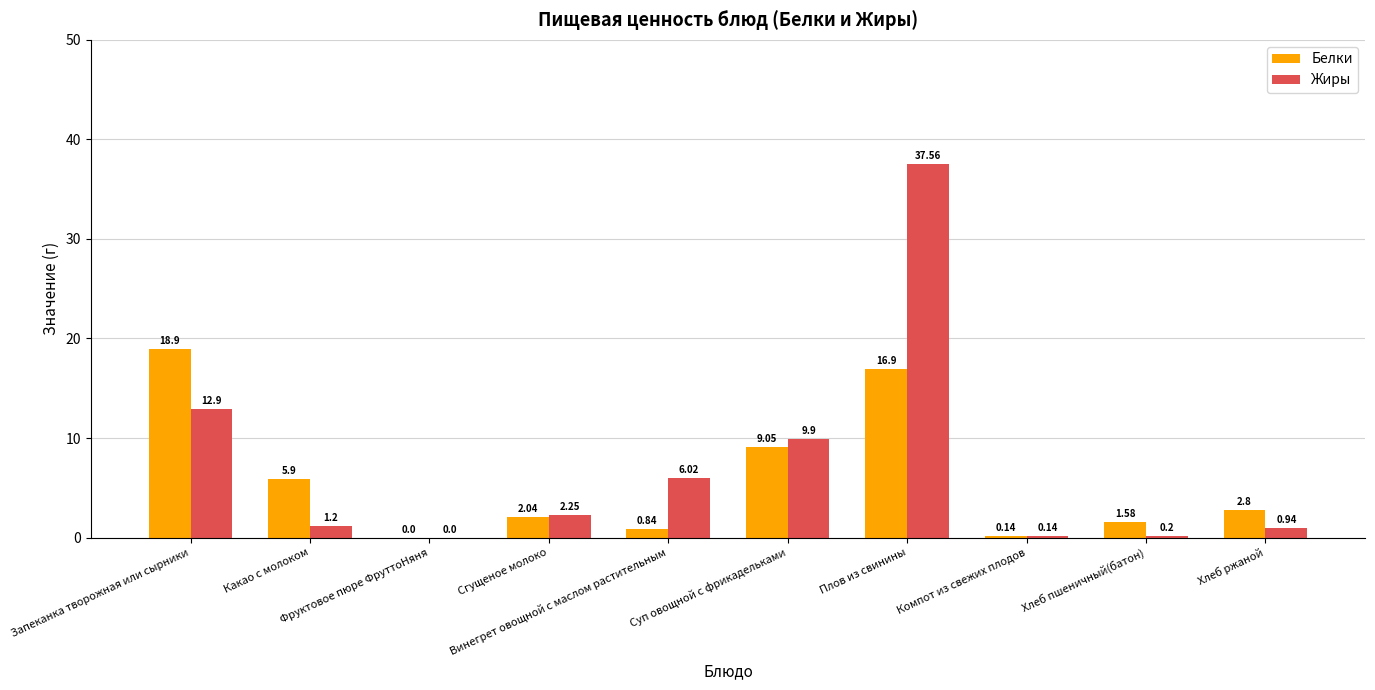

Which category has the highest value in the Белки series?

Запеканка творожная или сырники